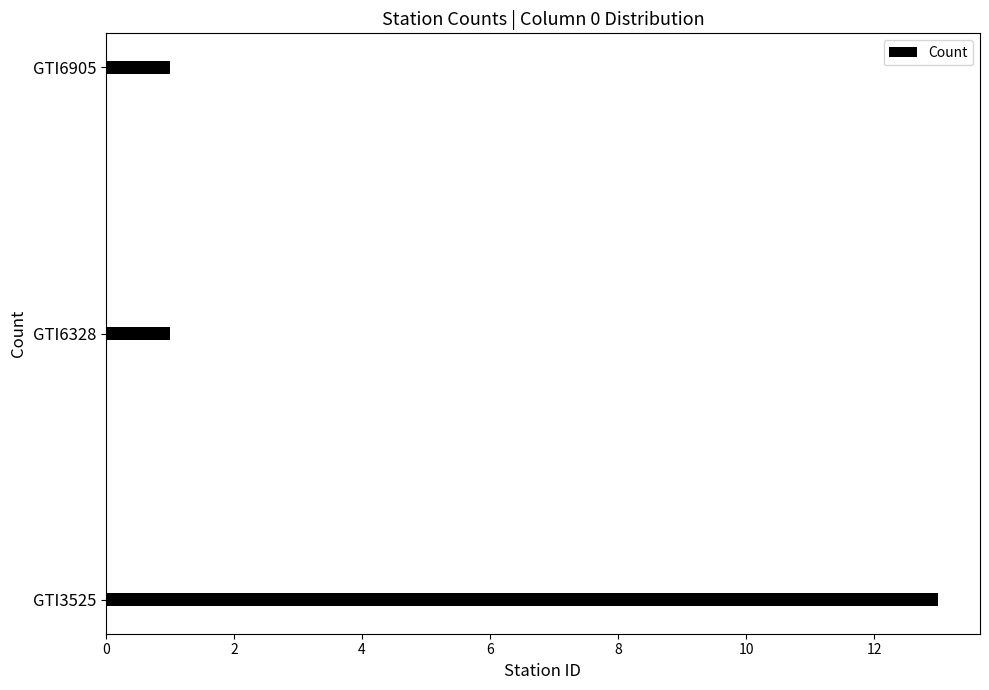

Approximately how many times larger is the value at GTI3525 compared to GTI6328?

13.0